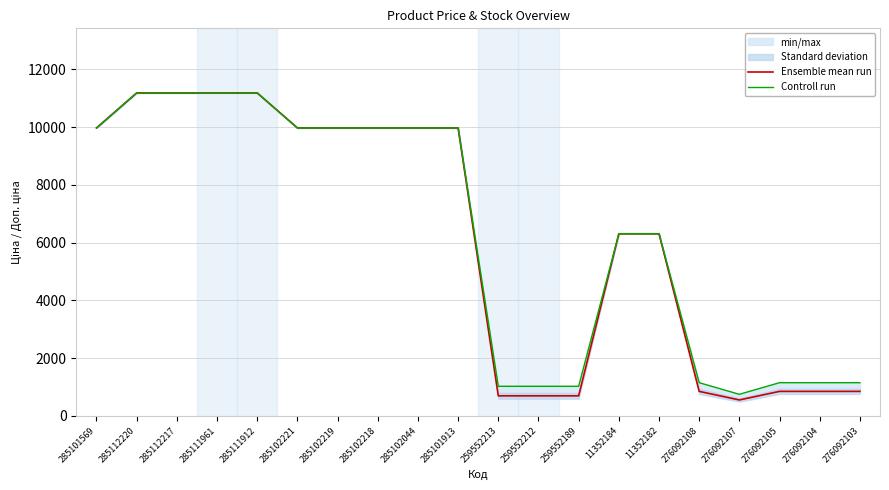

What is the label of the 15th point from the left?

11352182